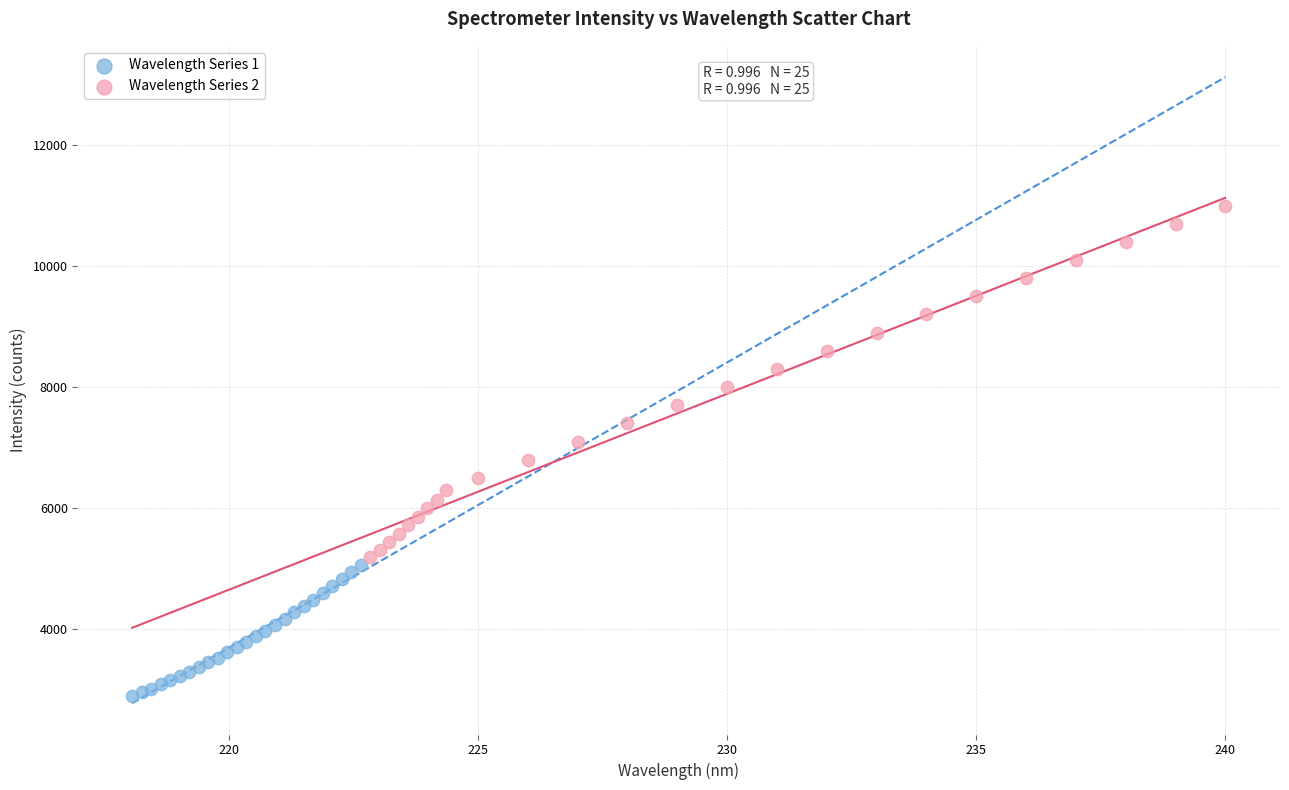

Which series contains the highest Y value?

Wavelength Series 2